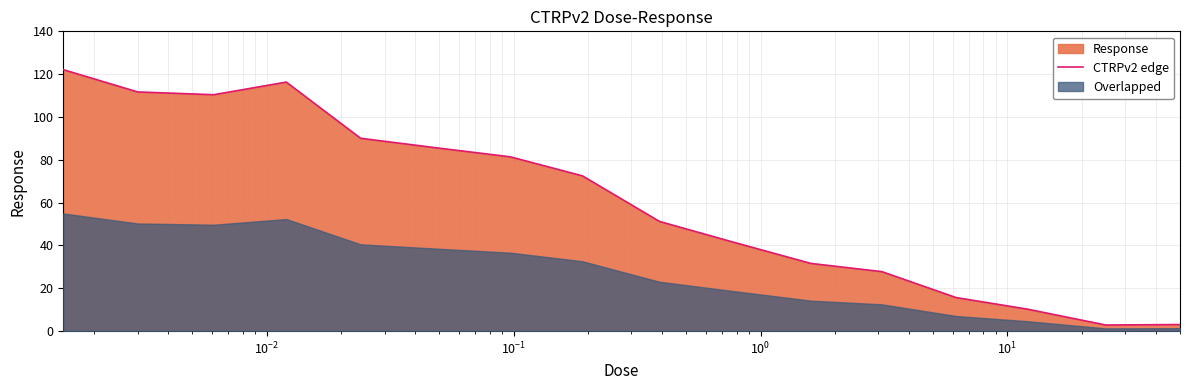

True or false: the data has more than 0 interior local peaks.

True